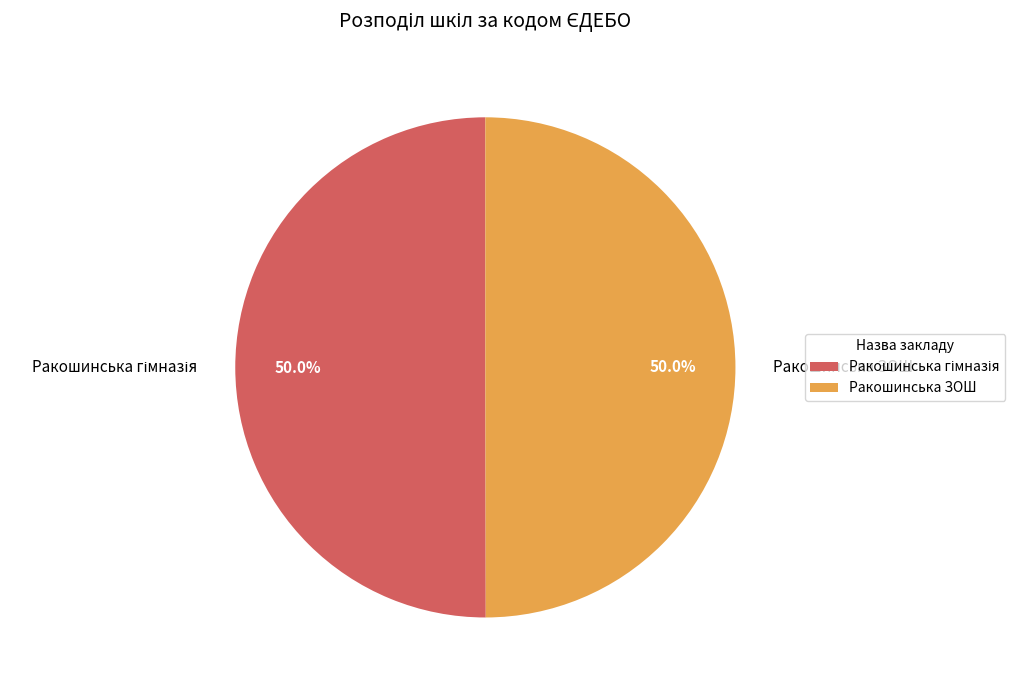

How much of the chart is everything except Ракошинська ЗОШ?

50.0%